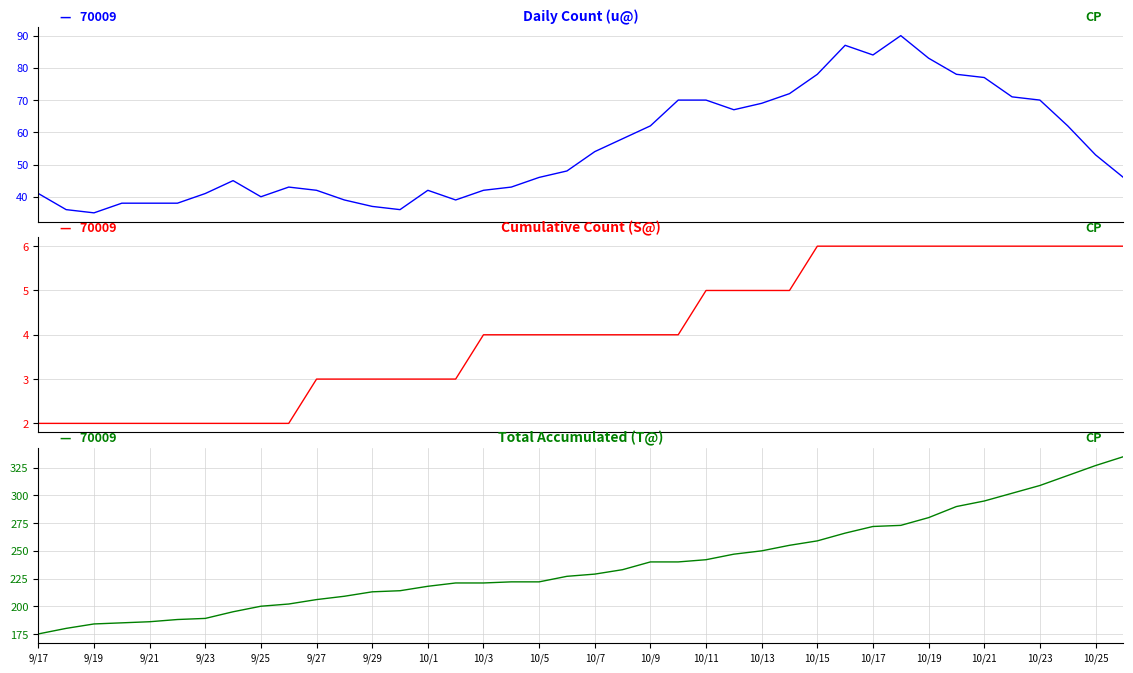

Where does the Cumulative Count (S@) series first go above 4?

10/11